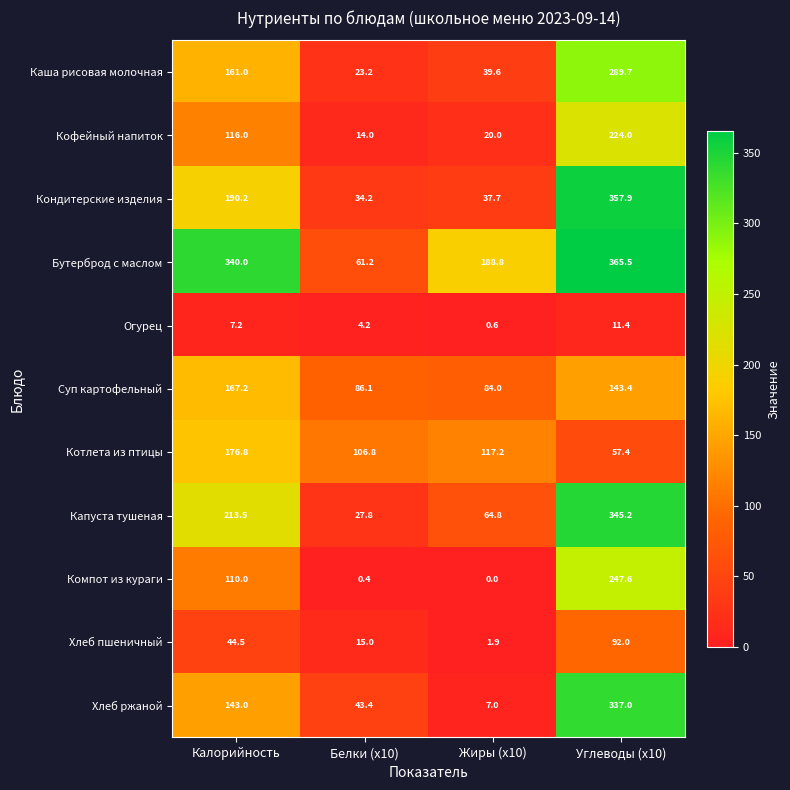

How many distinct data groups are displayed?

11